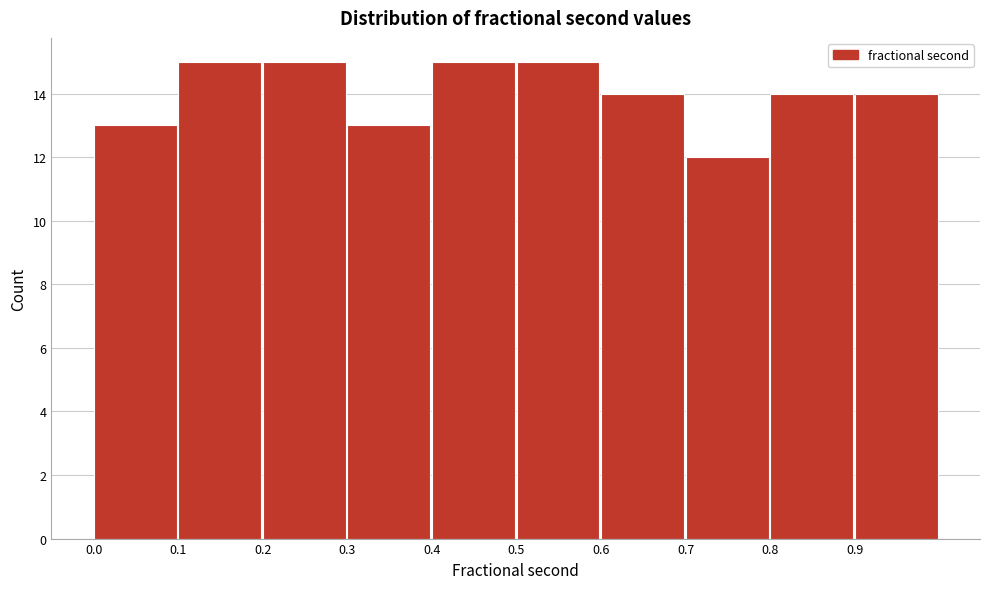

Reading left to right, transcribe this chart: for each bar, give the range it covers on the x-axis and its height. The values are not printed on the chart, so give them approximately, as read against the axis.

0.0 to 0.1: 13
0.1 to 0.2: 15
0.2 to 0.3: 15
0.3 to 0.4: 13
0.4 to 0.5: 15
0.5 to 0.6: 15
0.6 to 0.7: 14
0.7 to 0.8: 12
0.8 to 0.9: 14
0.9 to 1.0: 14